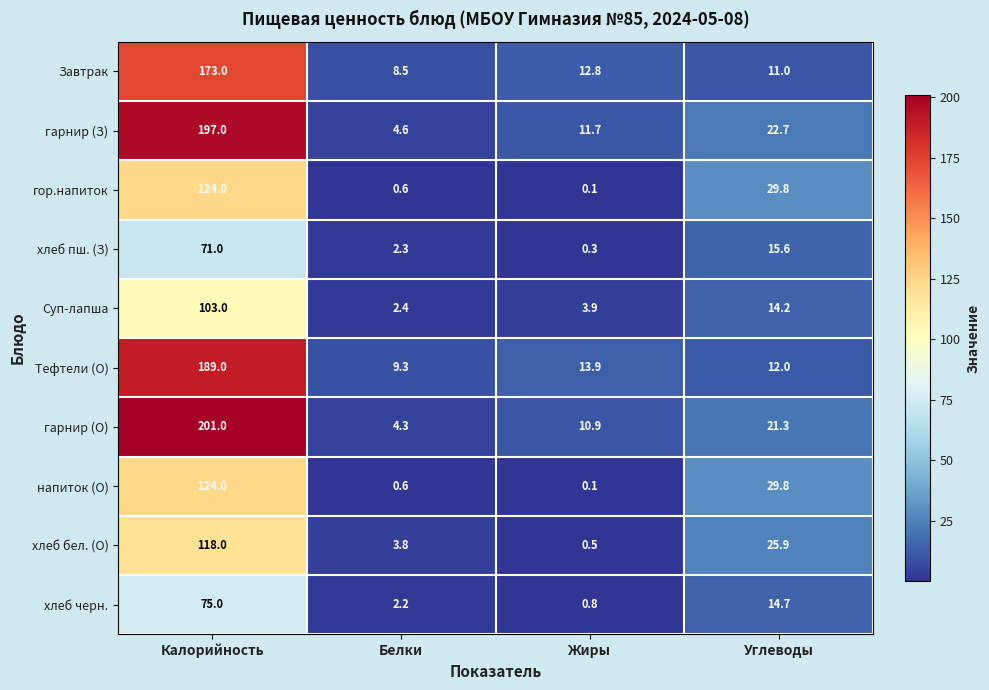

What is the difference between the maximum and minimum values in the напиток (О) series?

123.9